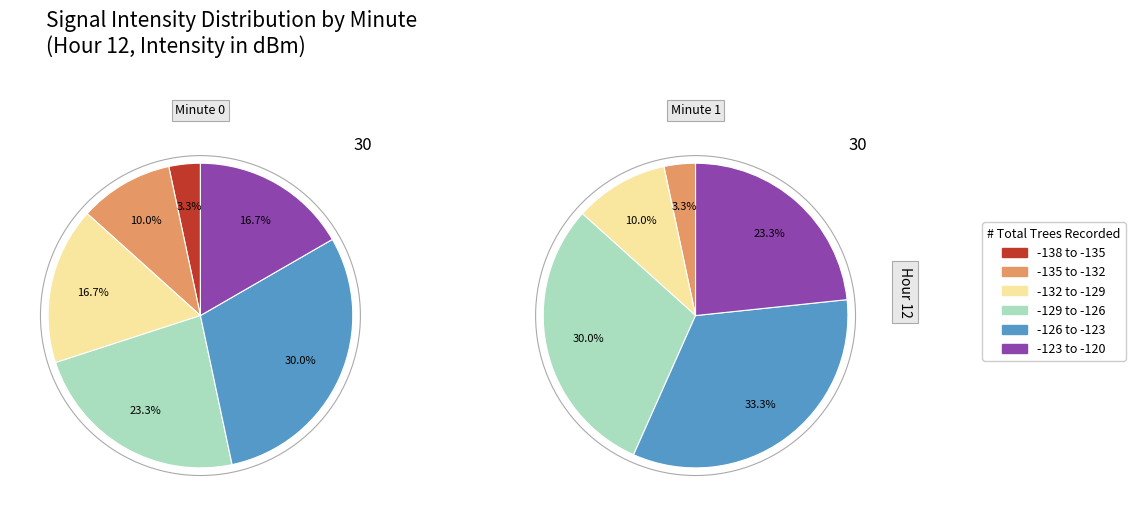

Between 2 and 4, which series saw the biggest shift?

Minute 0